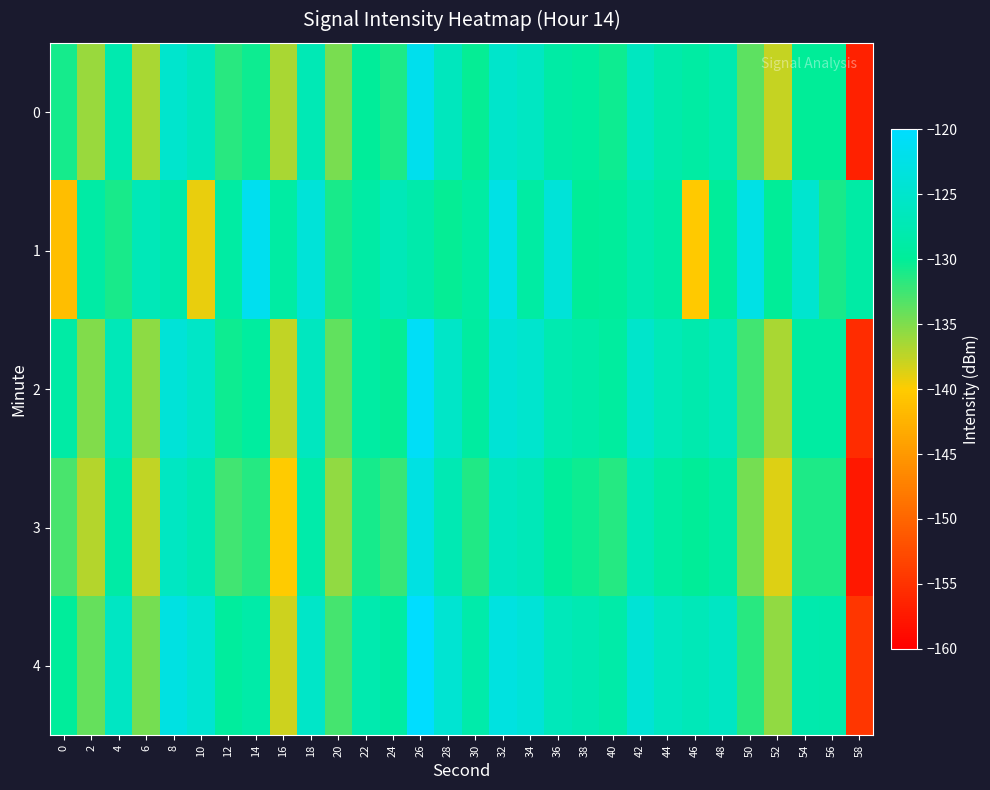

Which series changed the most between 46 and 48?

1